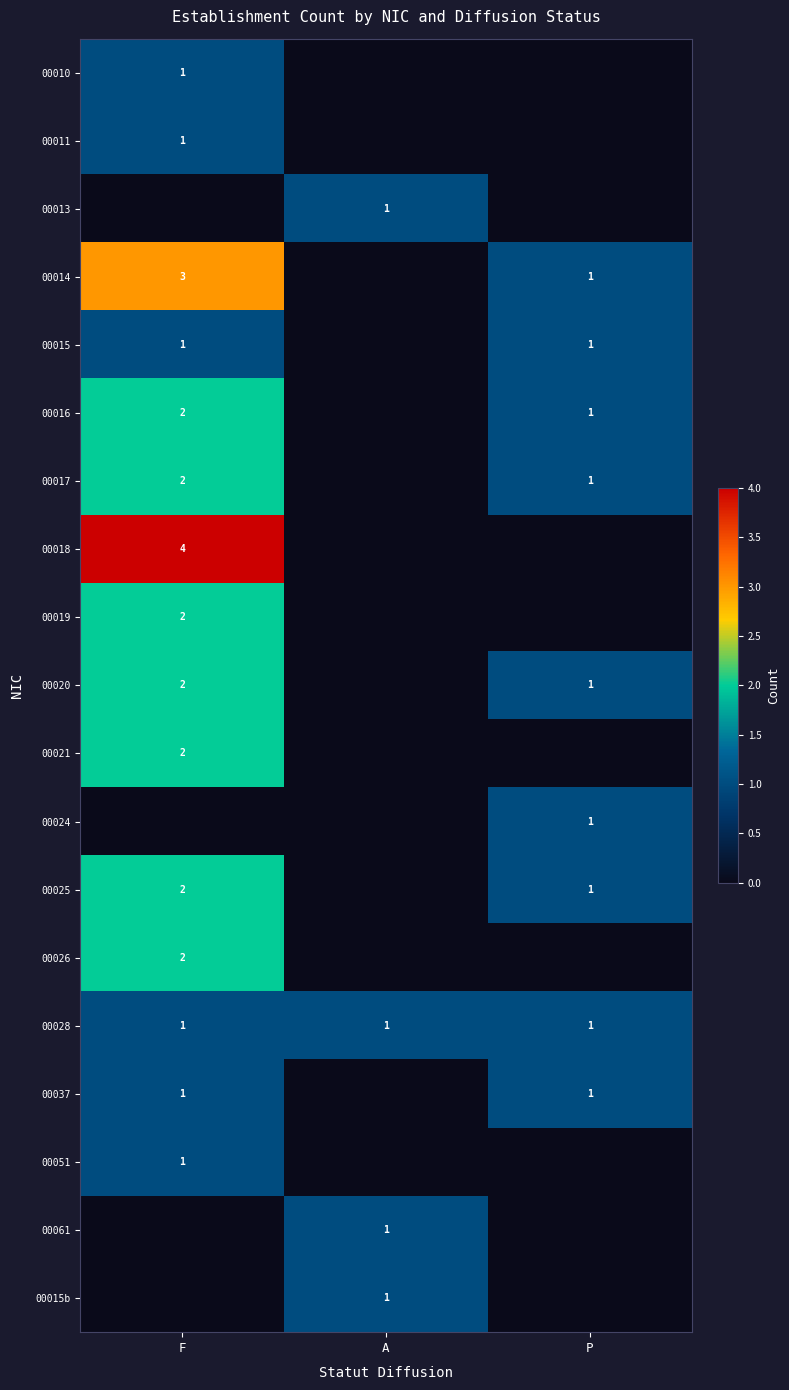

Is it true that 00015 equals 1 at F?

True